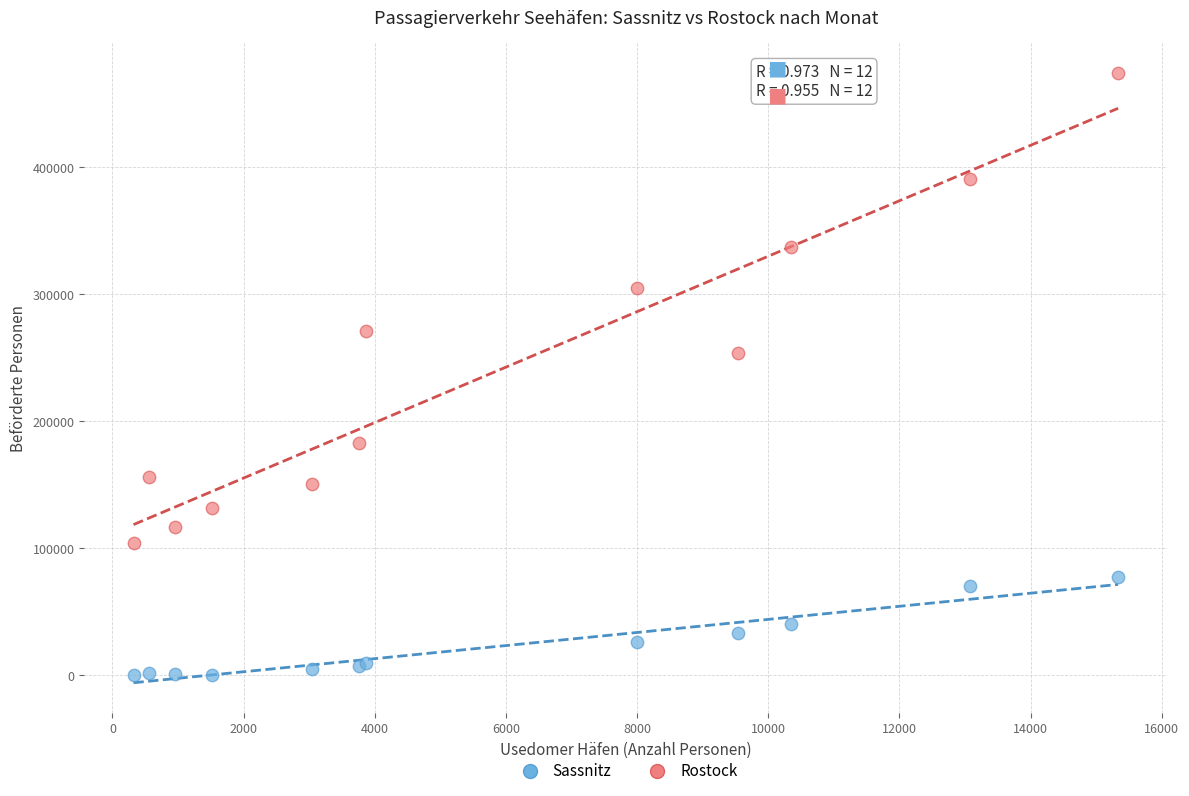

Which series has the largest Y range (max minus min)?

Rostock